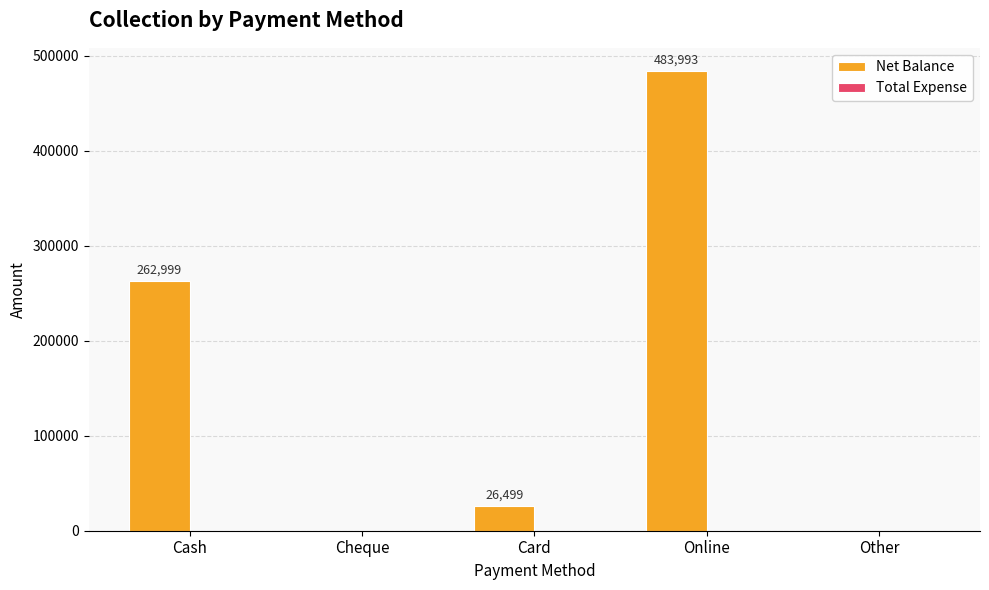

What is the sum of the values at Cheque and Online?

483993